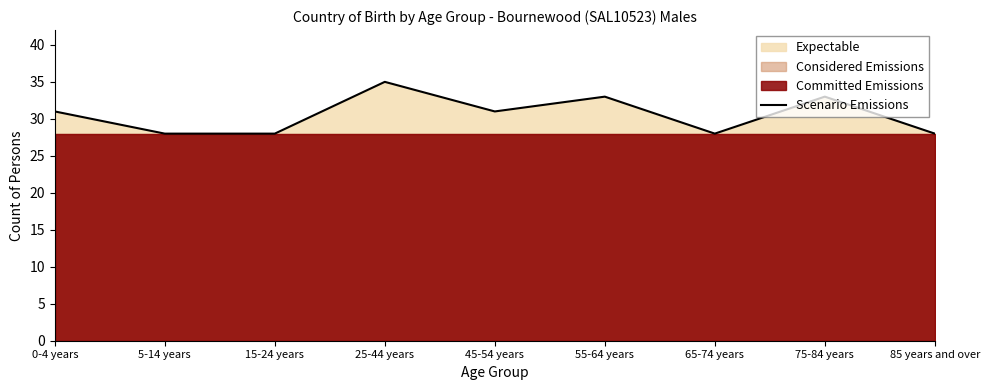

What value does the data have at 45-54 years?

31